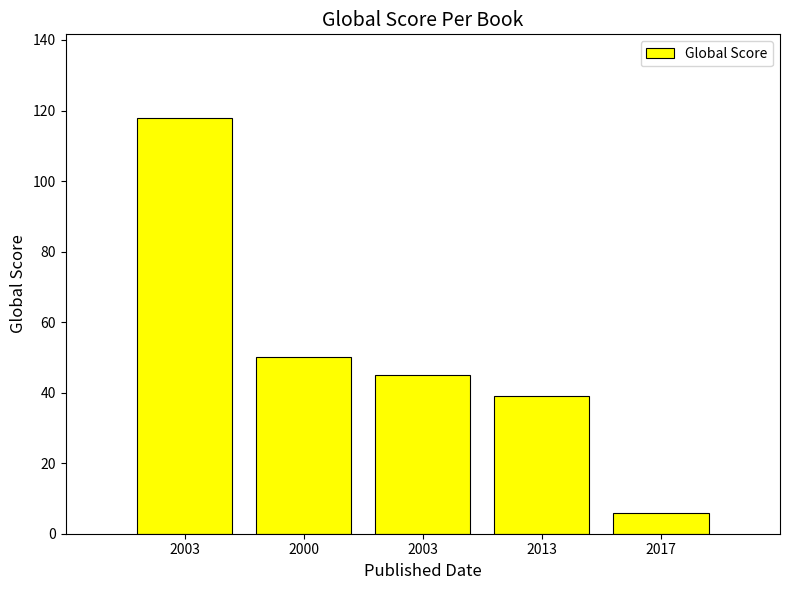

What is the average value?

52